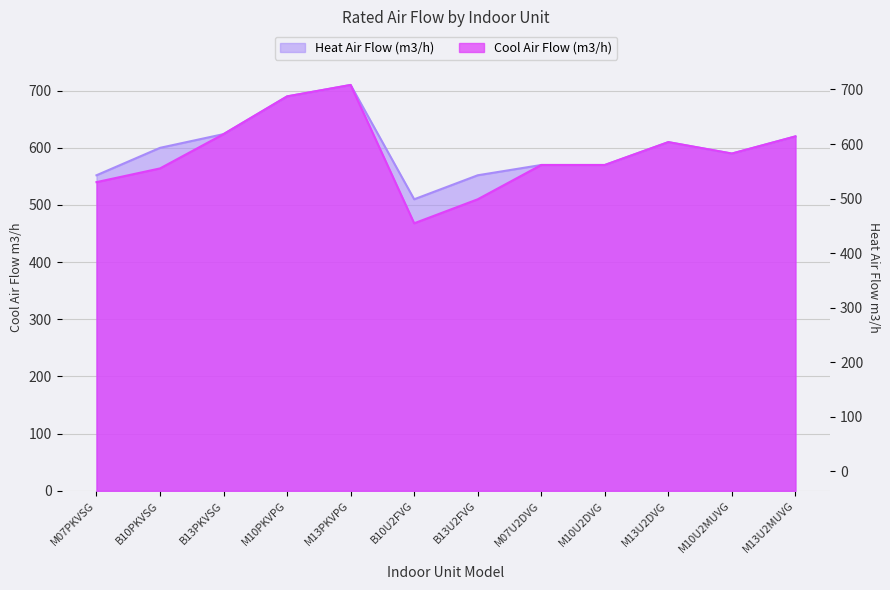

At which label is Cool Air Flow (m3/h) closest to 589?

M10U2MUVG